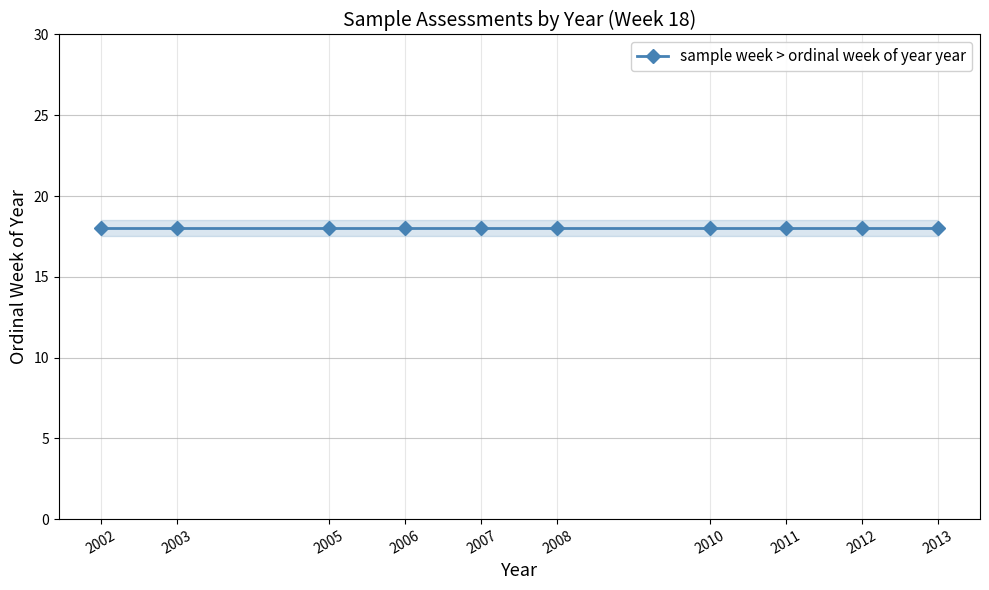

Where is the first local minimum?

18